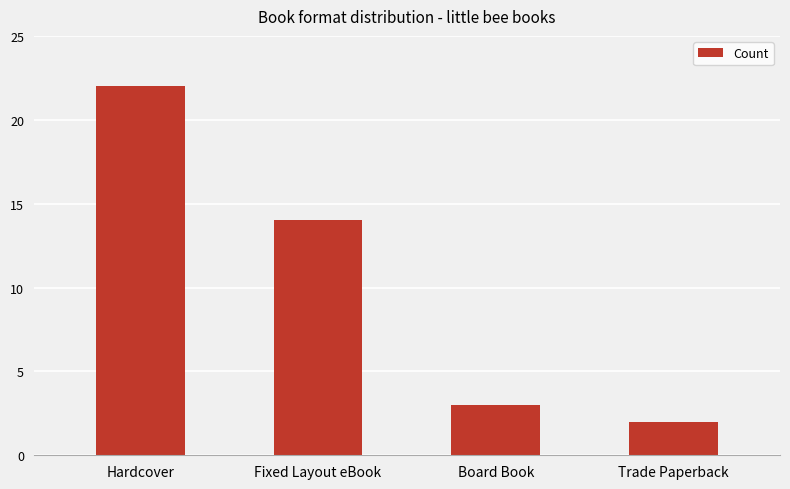

What is the label of the 2nd bar from the right?

Board Book